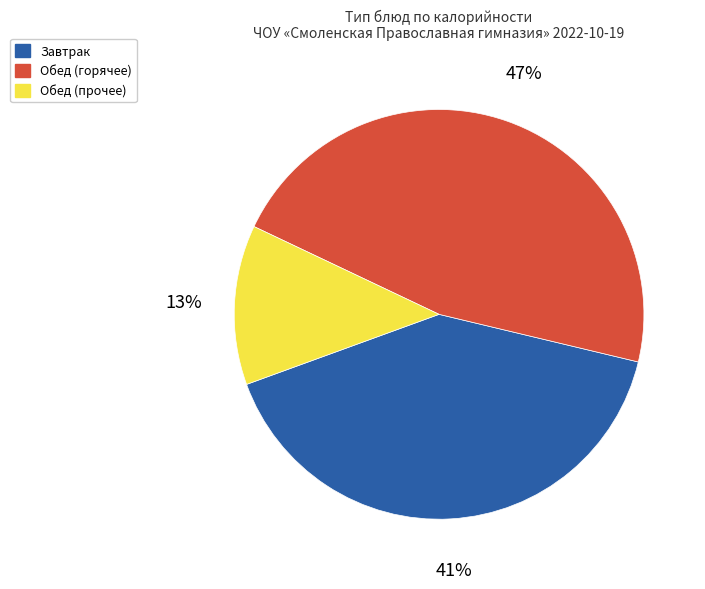

To the nearest percent, what is the difference between the largest and smallest slice percentages?

34%